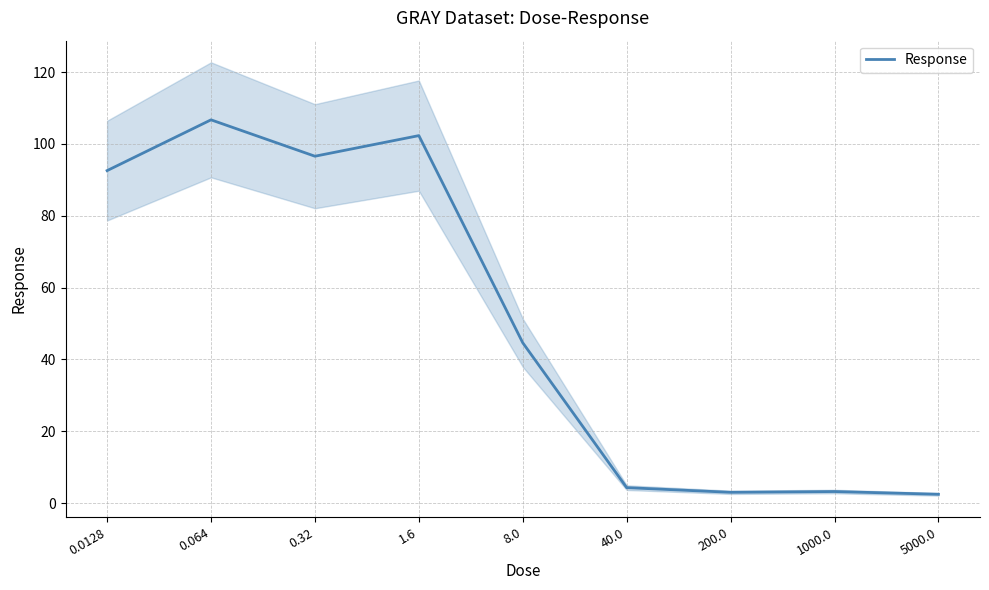

What is the label of the 5th point from the left?

8.0